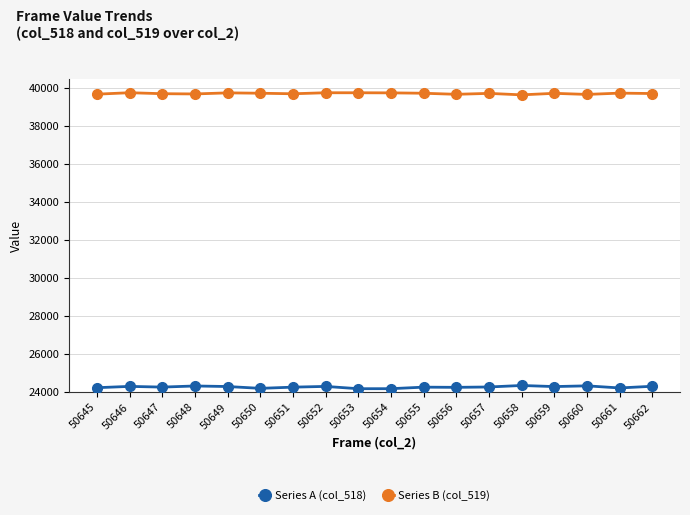

What is the value of the Series A (col_518) point at the 8th from the left?

24290